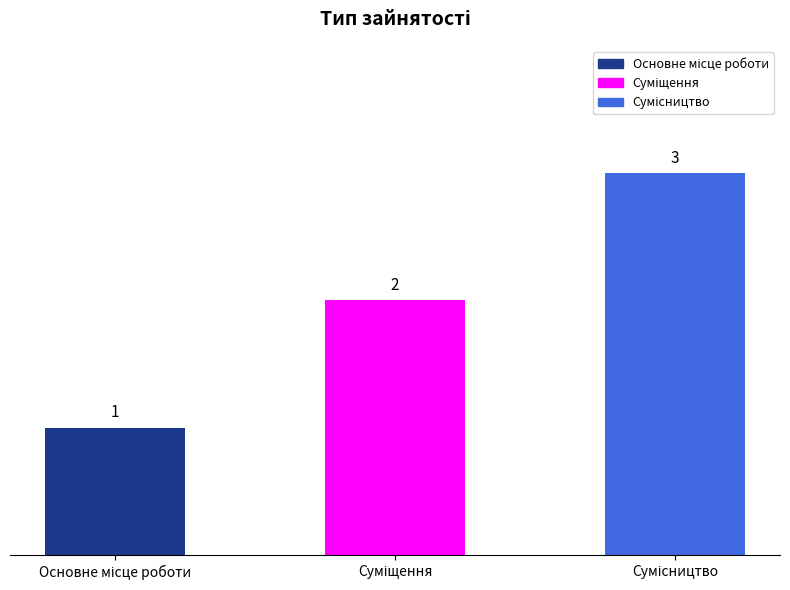

What is the greatest value displayed?

3